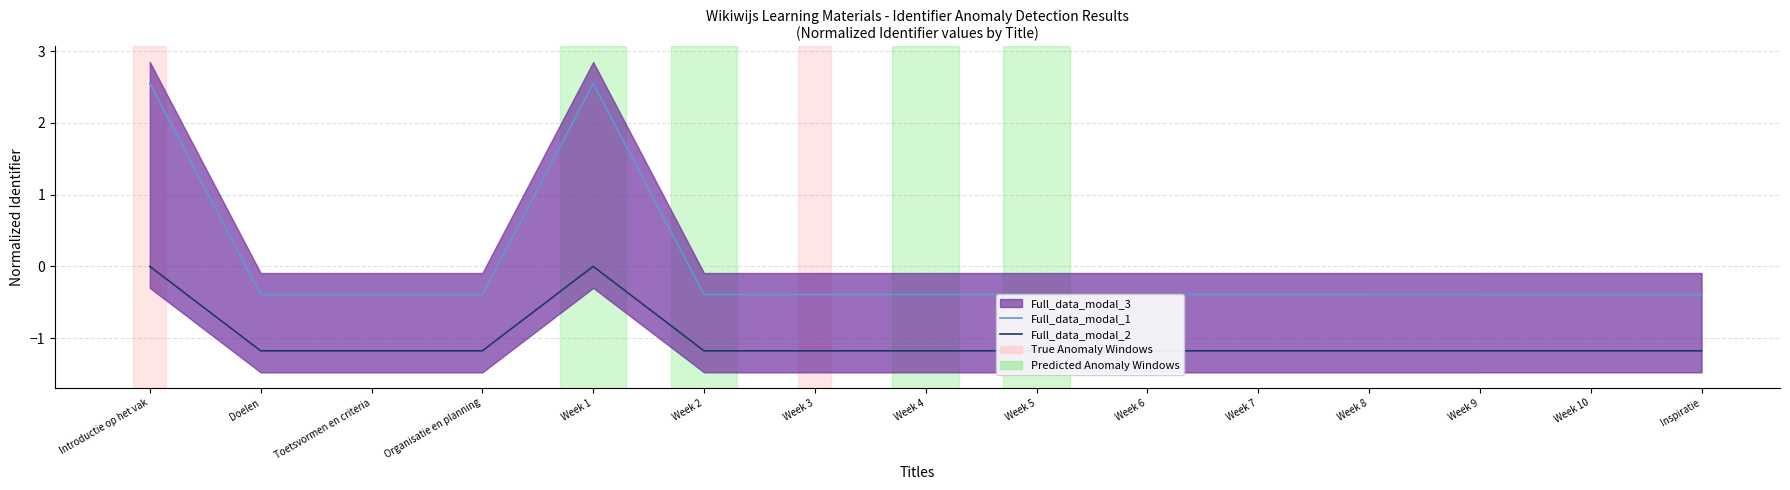

Reading left to right, what are all the values shown in this chart?

Full_data_modal_1: Introductie op het vak=2.5	Doelen=-0.4	Toetsvormen en criteria=-0.4	Organisatie en planning=-0.4	Week 1=2.5	Week 2=-0.4	Week 3=-0.4	Week 4=-0.4	Week 5=-0.4	Week 6=-0.4	Week 7=-0.4	Week 8=-0.4	Week 9=-0.4	Week 10=-0.4	Inspiratie=-0.4
Full_data_modal_2: Introductie op het vak=0.0	Doelen=-1.2	Toetsvormen en criteria=-1.2	Organisatie en planning=-1.2	Week 1=0.0	Week 2=-1.2	Week 3=-1.2	Week 4=-1.2	Week 5=-1.2	Week 6=-1.2	Week 7=-1.2	Week 8=-1.2	Week 9=-1.2	Week 10=-1.2	Inspiratie=-1.2